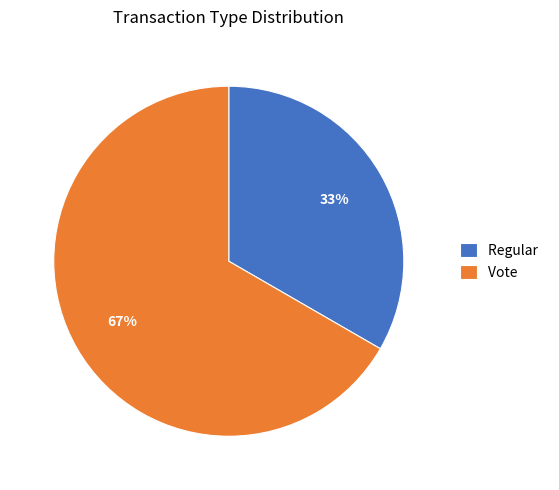

What percentage is the Vote slice, to the nearest percent?

67%